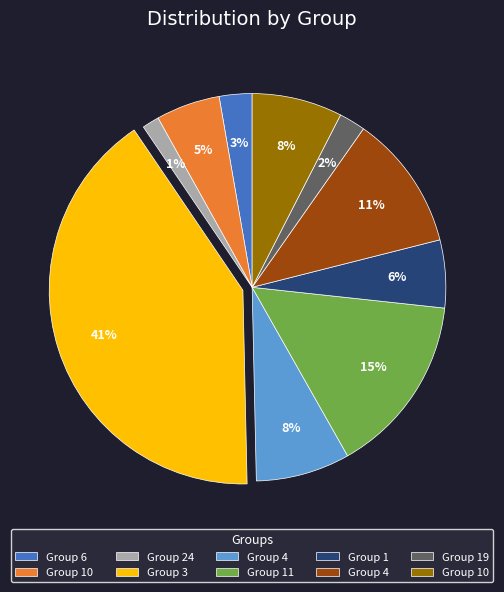

To the nearest percent, what is the average slice percentage?

10%